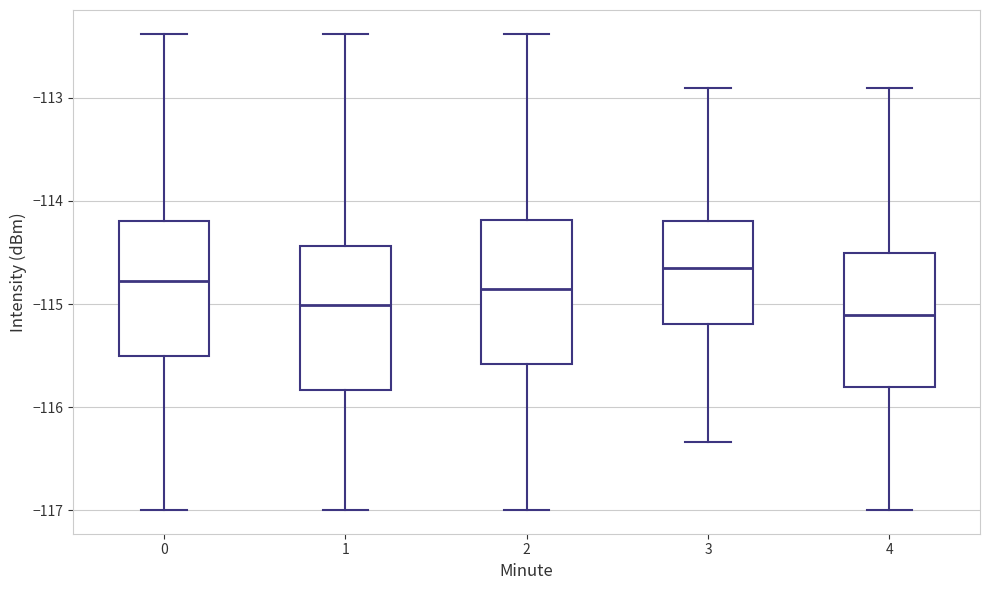

Where does the median line of the box at x = 4 sit on the y-axis? The values are not printed on the chart, so give them approximately, as read against the axis.

-115.1